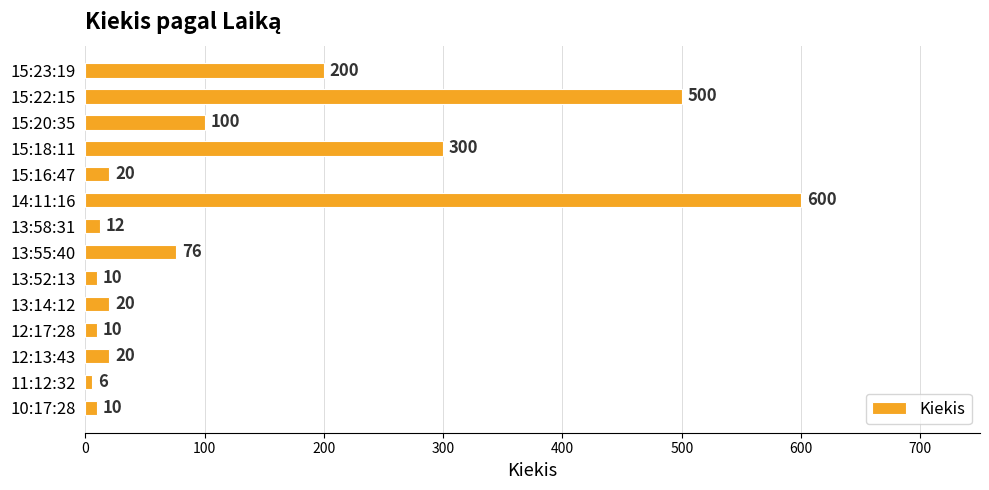

Reading top to bottom, extract all data points from this chart.

200	500	100	300	20	600	12	76	10	20	10	20	6	10